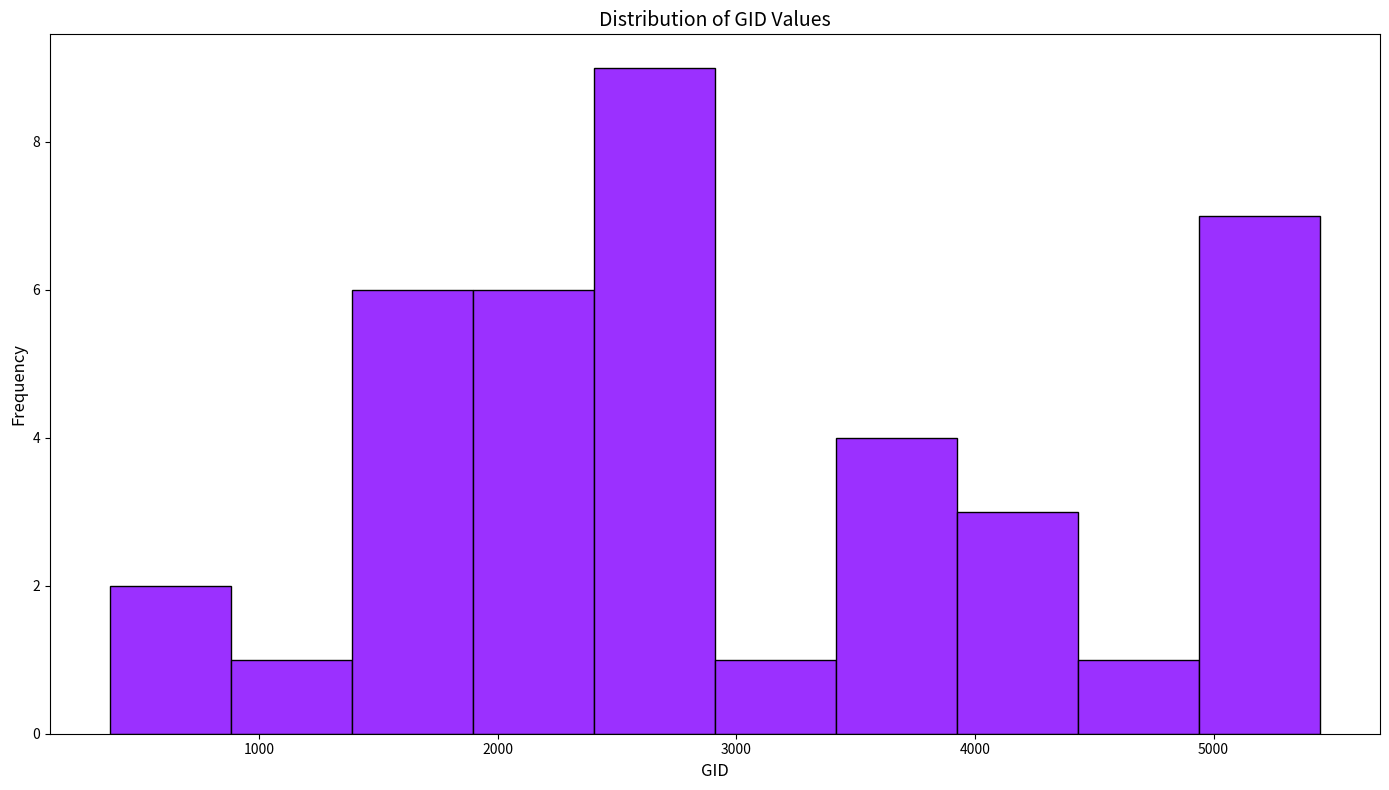

Reading left to right, transcribe this chart: for each bar, give the range it covers on the x-axis and its height. Neither the bar edges nor the heights are printed on the chart, so give them approximately, as read against the axes.

400 to 900: 2
900 to 1400: 1
1400 to 1900: 6
1900 to 2400: 6
2400 to 2900: 9
2900 to 3400: 1
3400 to 3900: 4
3900 to 4400: 3
4400 to 4900: 1
4900 to 5400: 7